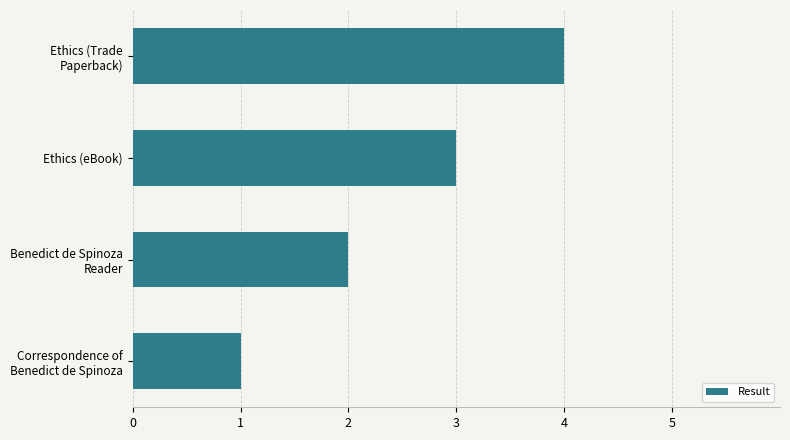

What is the difference between the maximum and minimum values?

3